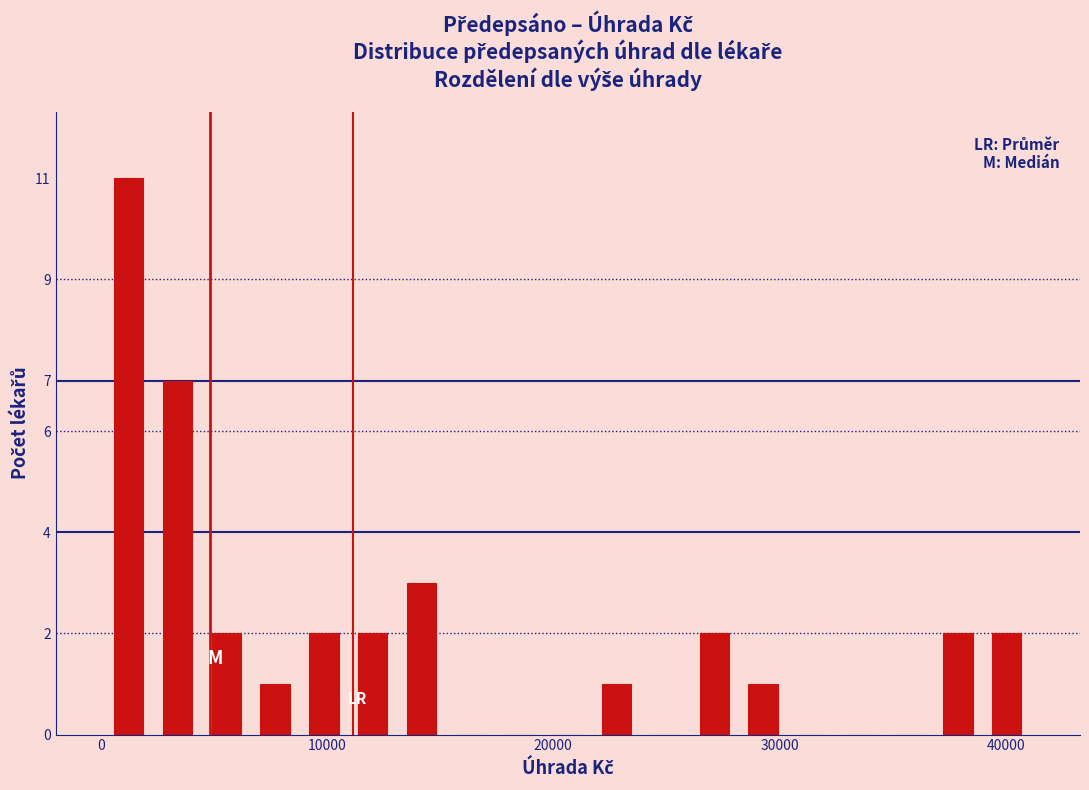

Around what value on the x-axis is the tallest bar? Give the approximate position of its centre, as read against the axis.

1000